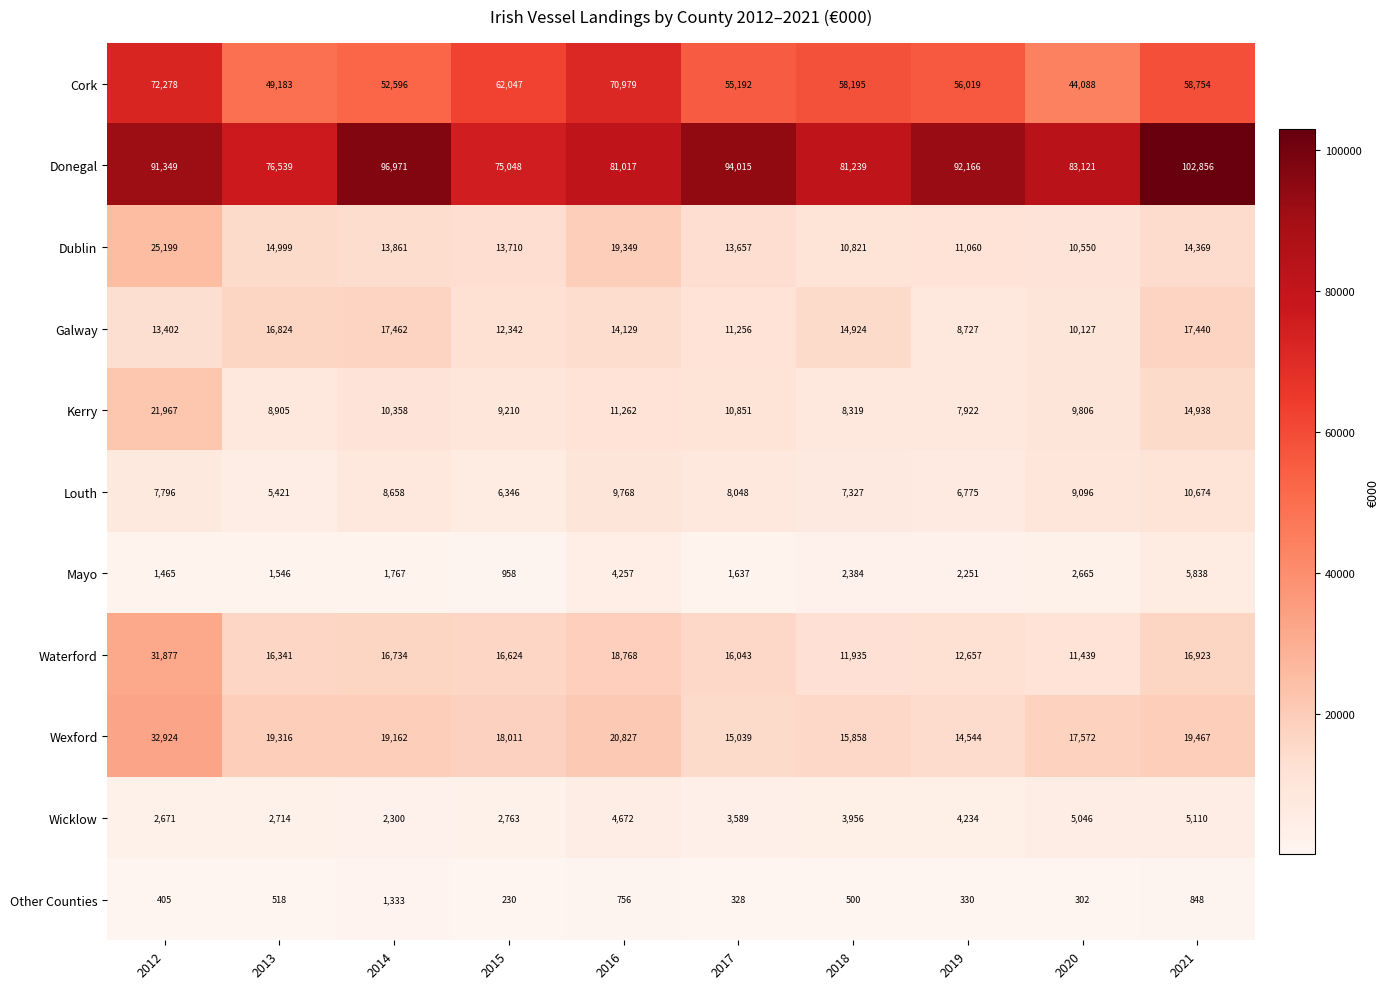

What is the minimum value shown in the chart?

230